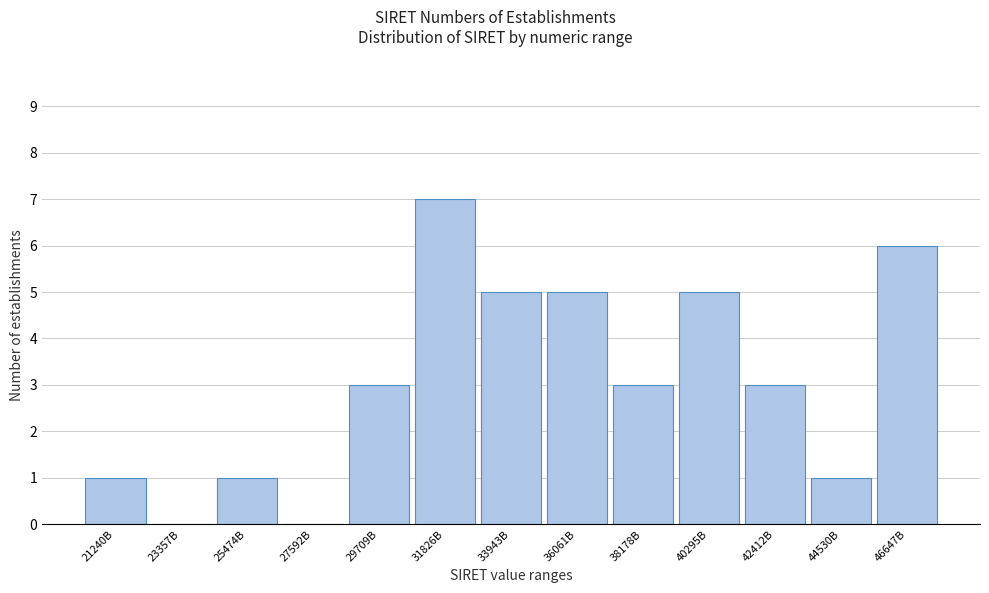

Reading left to right, transcribe all the data shown in this chart.

21240B=1	23357B=0	25474B=1	27592B=0	29709B=3	31826B=7	33943B=5	36061B=5	38178B=3	40295B=5	42412B=3	44530B=1	46647B=6